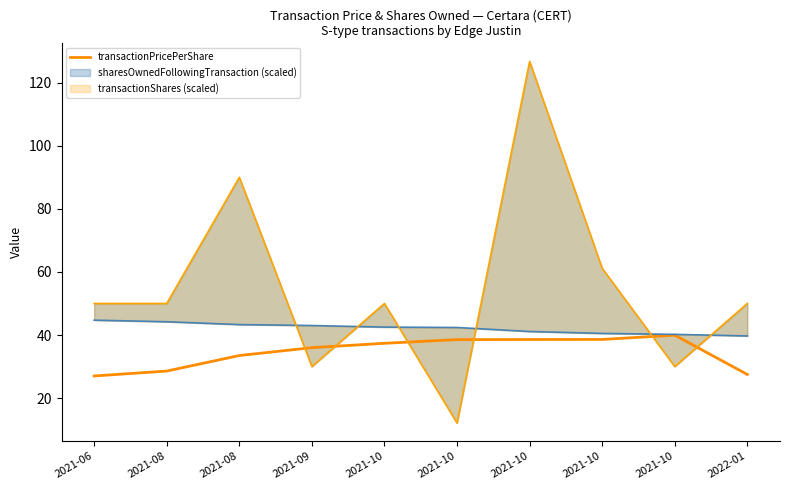

Rank the categories by value from highest to lowest.

2021-10, 2021-10, 2021-10, 2021-10, 2021-10, 2021-09, 2021-08, 2021-08, 2022-01, 2021-06